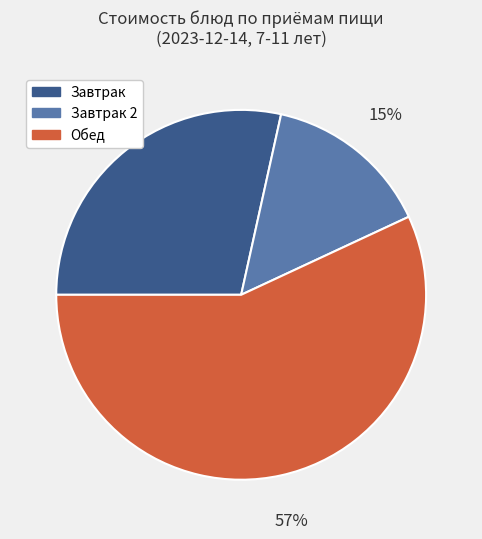

To the nearest percent, what is the difference between the largest and smallest slice percentages?

42%